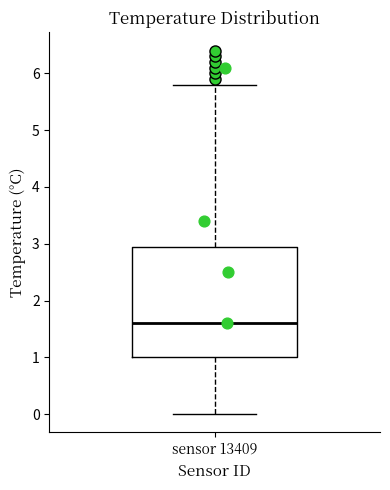

Read this box plot against the y-axis: the position of the median line, the range covered by the box, and the ends of both whiskers. The values are not printed on the chart, so give them approximately, as read against the axis.

median 1.6, box 1.0 to 3.0, whiskers 0.0 to 5.8